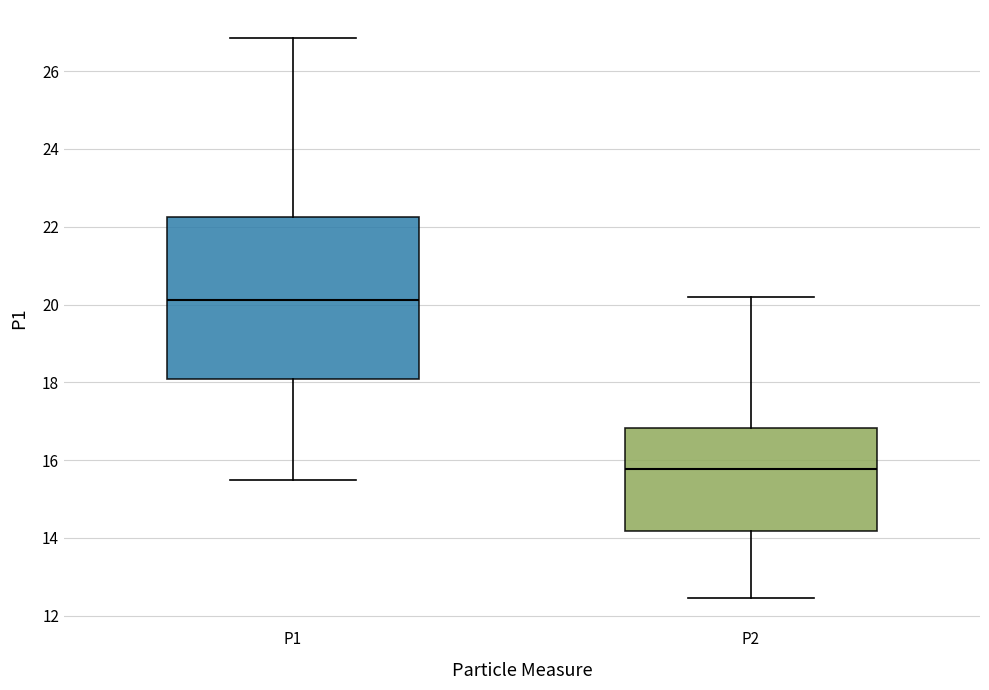

Reading left to right, read every box against the y-axis: the position of its median line, the range the box covers, and the ends of its whiskers. The values are not printed on the chart, so give them approximately, as read against the axis.

P1: median 20.2, box 18.0 to 22.2, whiskers 15.6 to 26.8
P2: median 15.8, box 14.2 to 16.8, whiskers 12.4 to 20.2